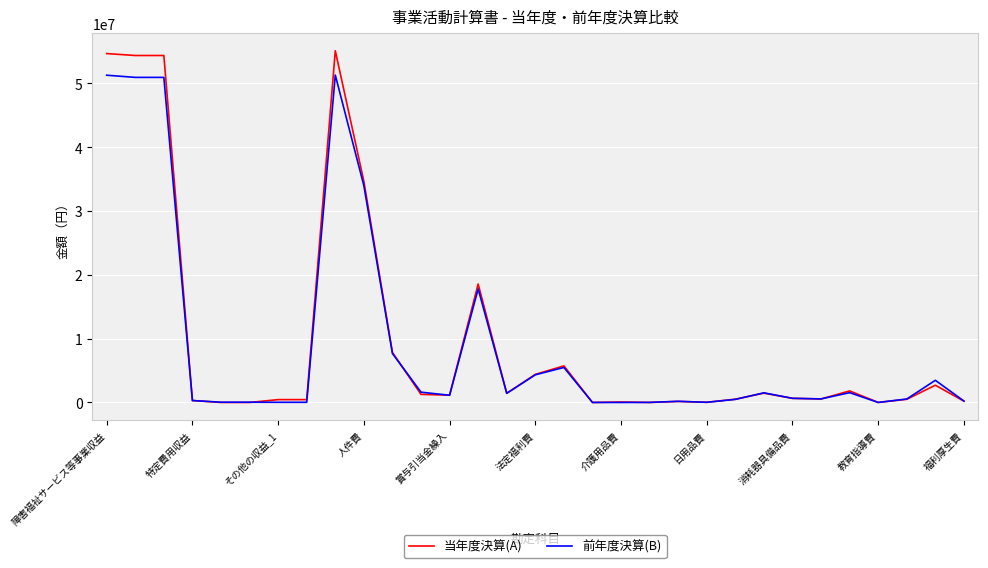

Which series has the widest spread of values?

当年度決算(A)